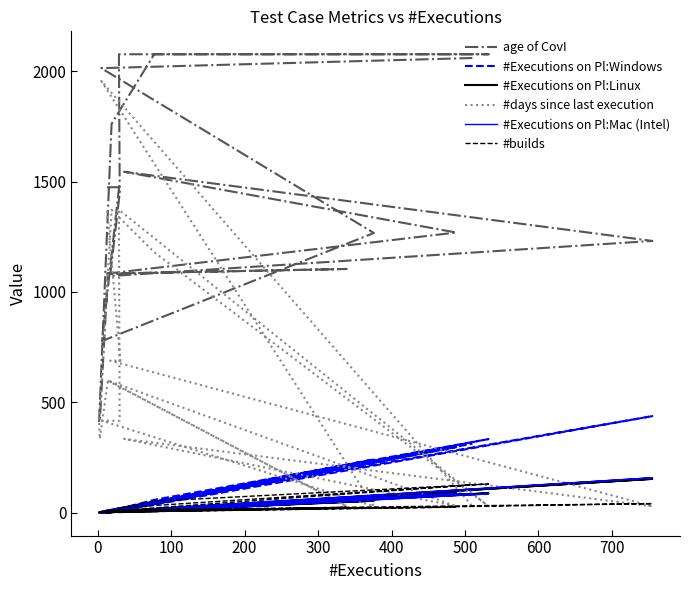

How many values in the #Executions on Pl:Windows series are below 17?

10